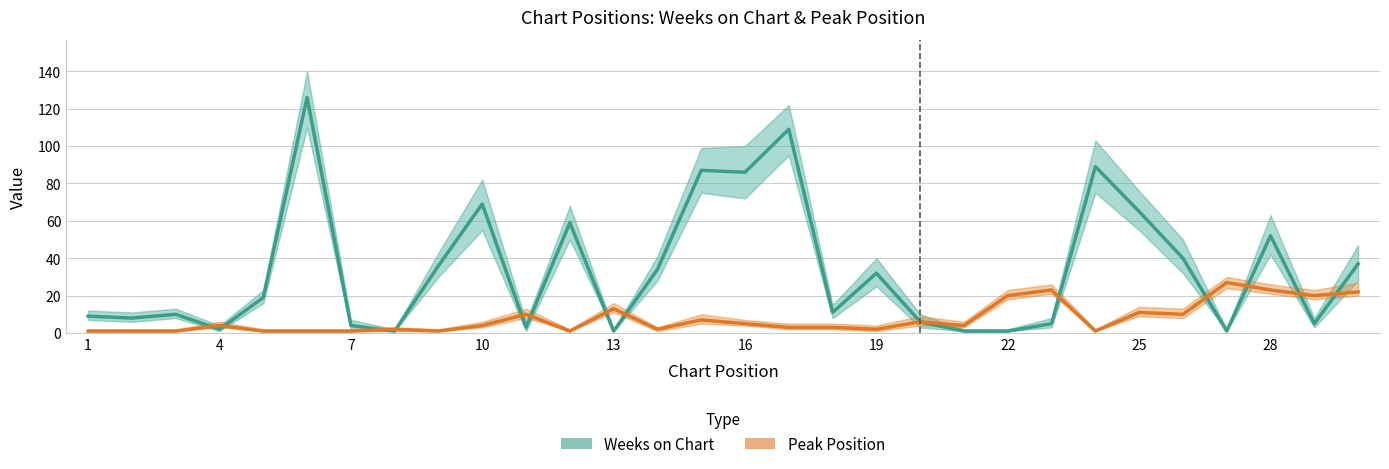

What is the average value of the Peak Position series?

8